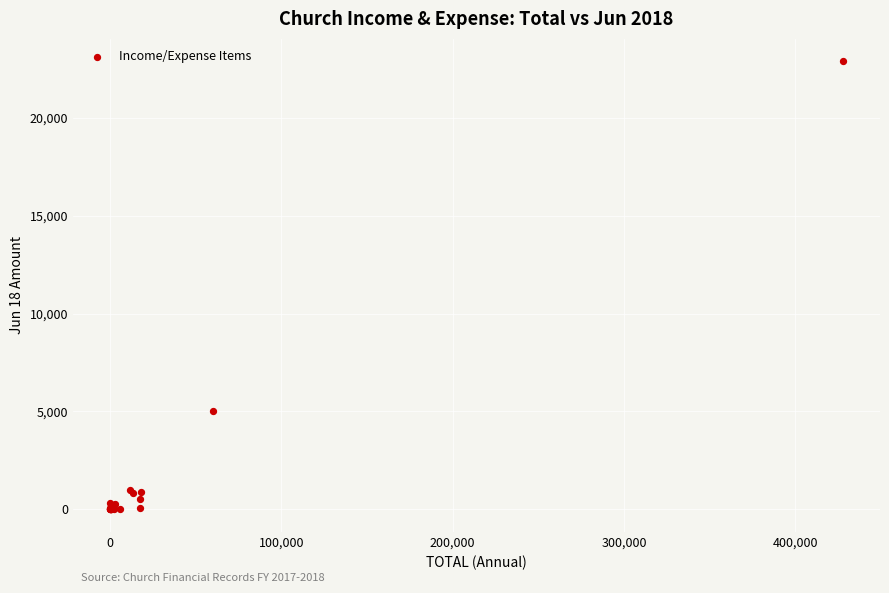

What Y value in the scatter plot is closest to 11446?

5017.9